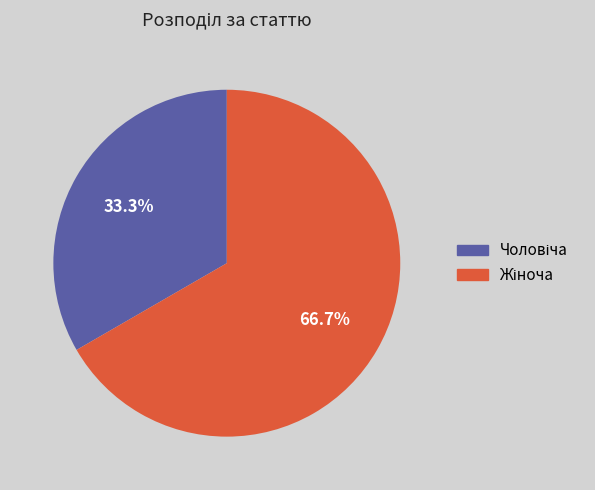

Is there any slice that represents more than half of the pie?

Yes